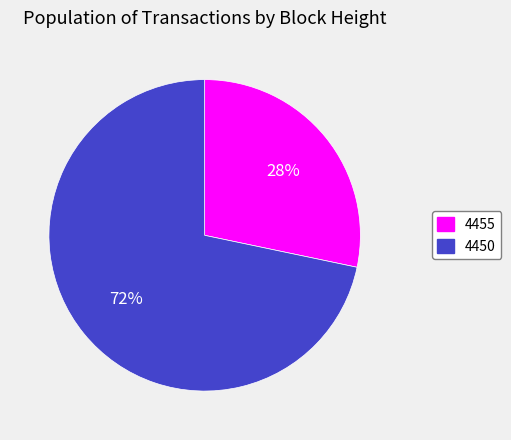

Combined, do 4450 and 4455 account for over 50%?

Yes